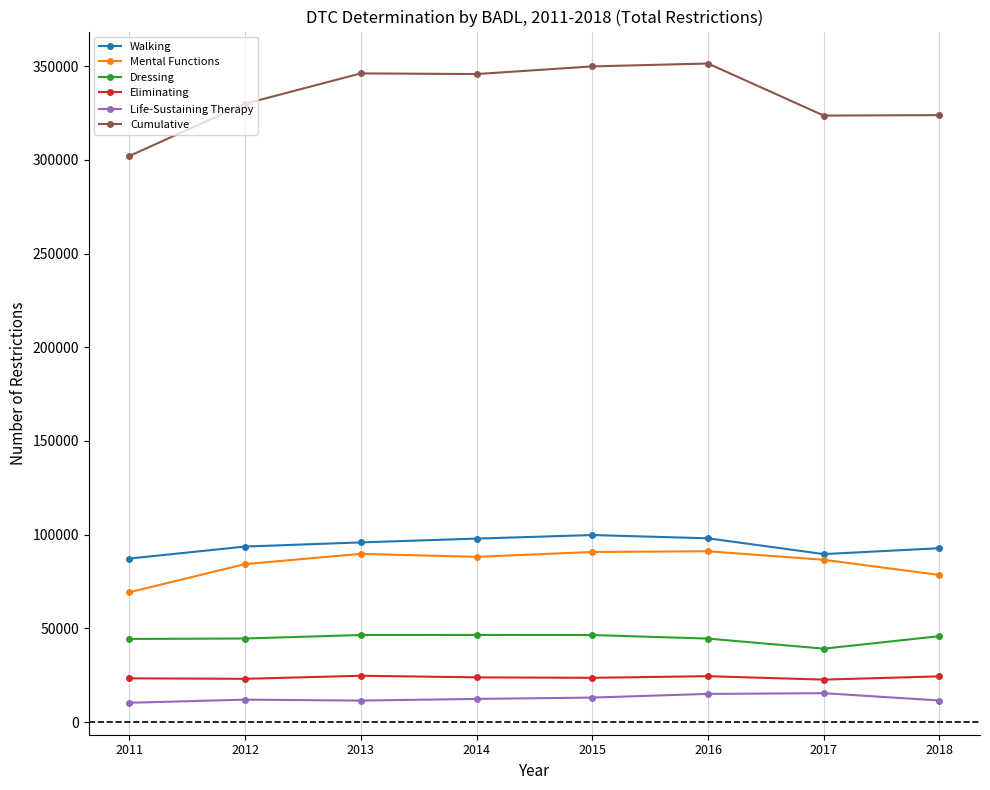

Count the number of data series in this chart.

6